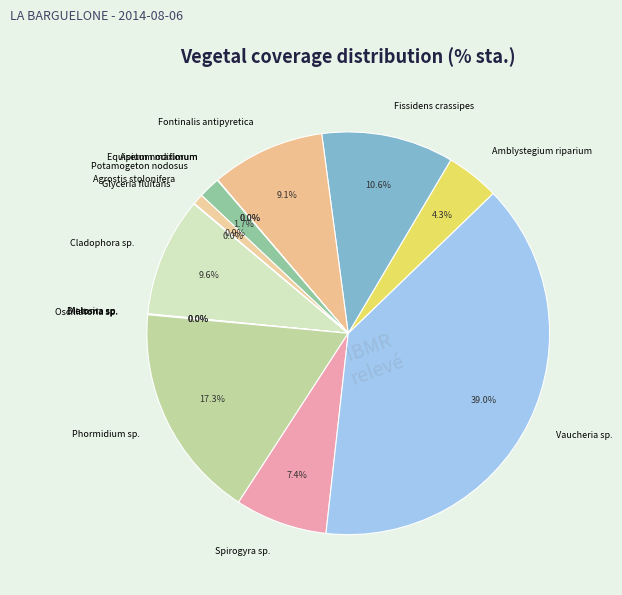

Combined, what portion of the pie is Vaucheria sp. and Fissidens crassipes?

49.6%